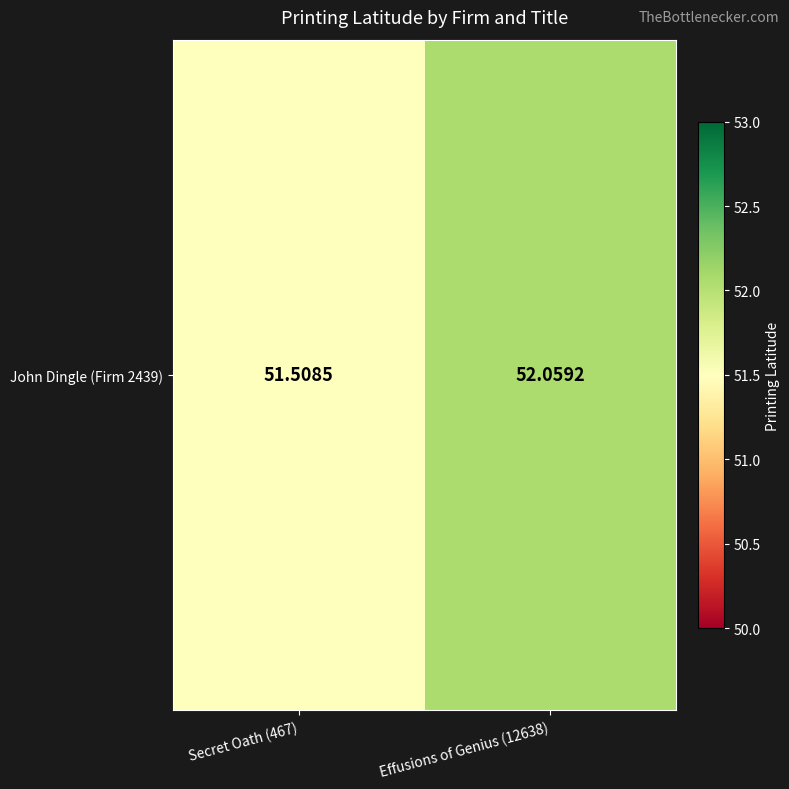

What is the ratio of the value at Secret Oath (467) to the value at Effusions of Genius (12638)?

1.0